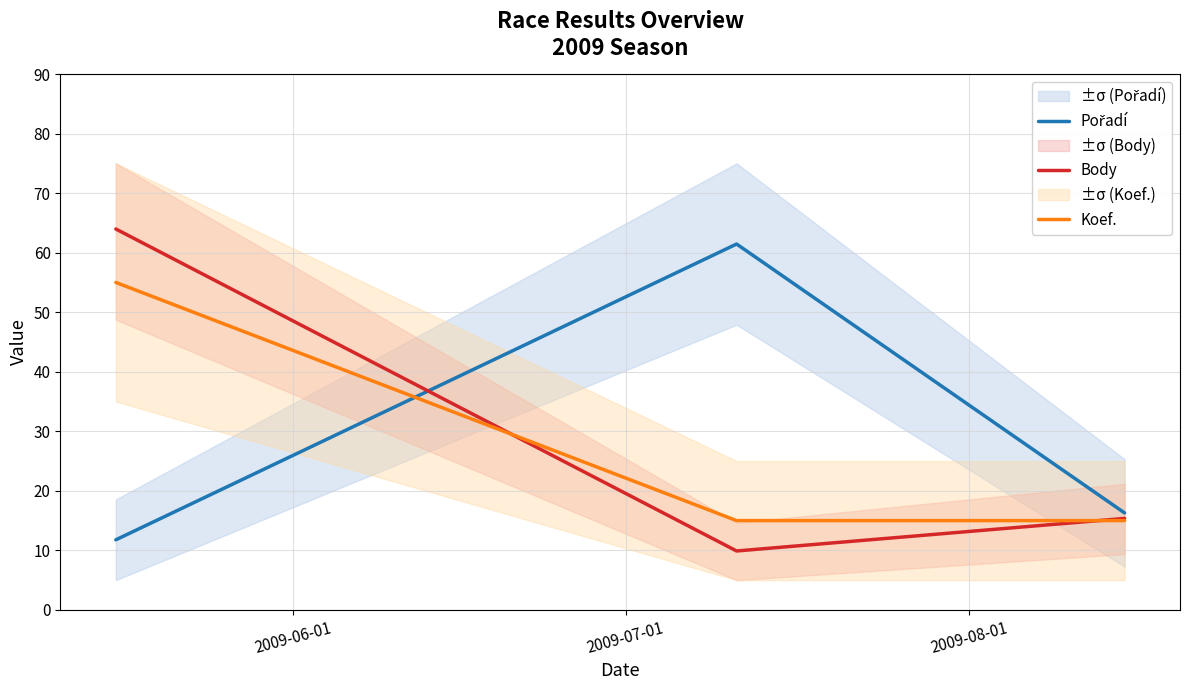

How many values in the Pořadí series are below 16?

1